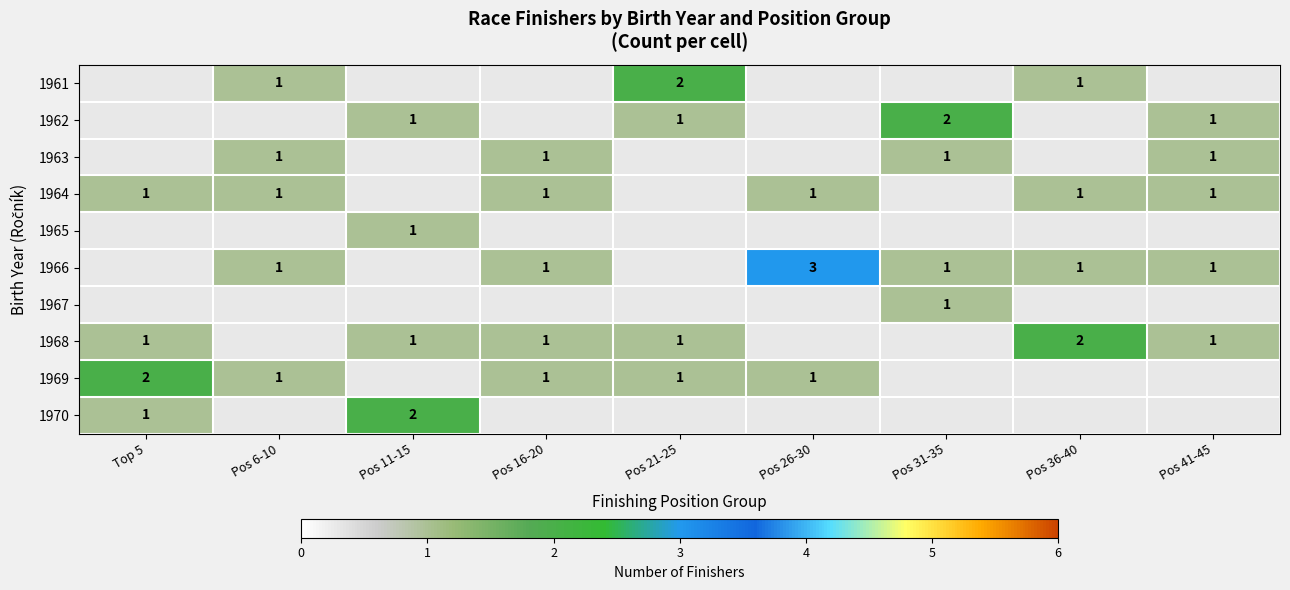

The 1966 series shows 1 at Pos 31-35. True or false?

True